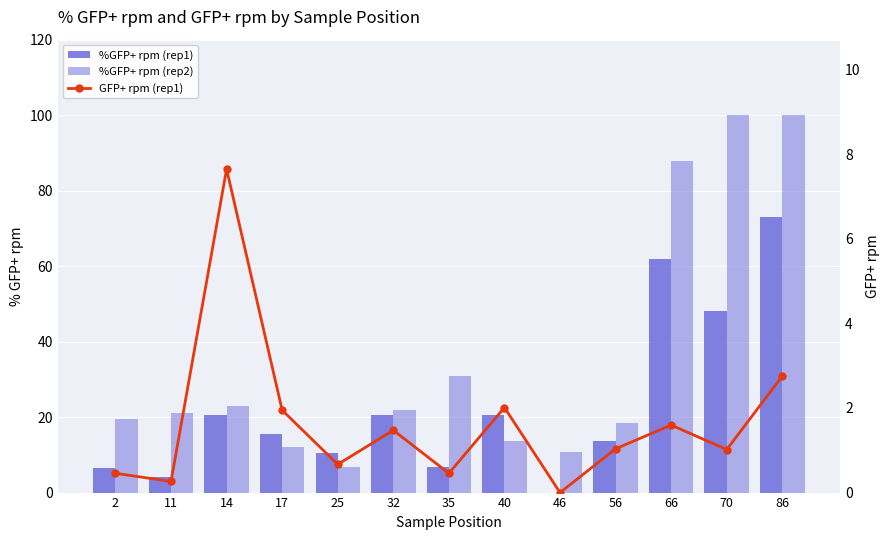

How many values in the %GFP+ rpm (rep1) series exceed 15?

7